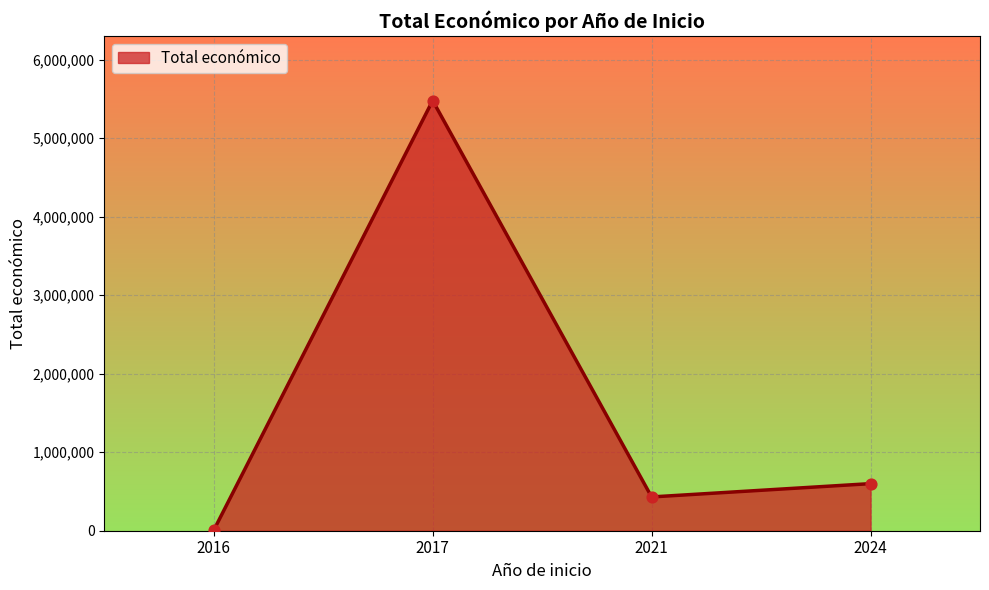

What is the change in value from 2021 to 2024?

+169589